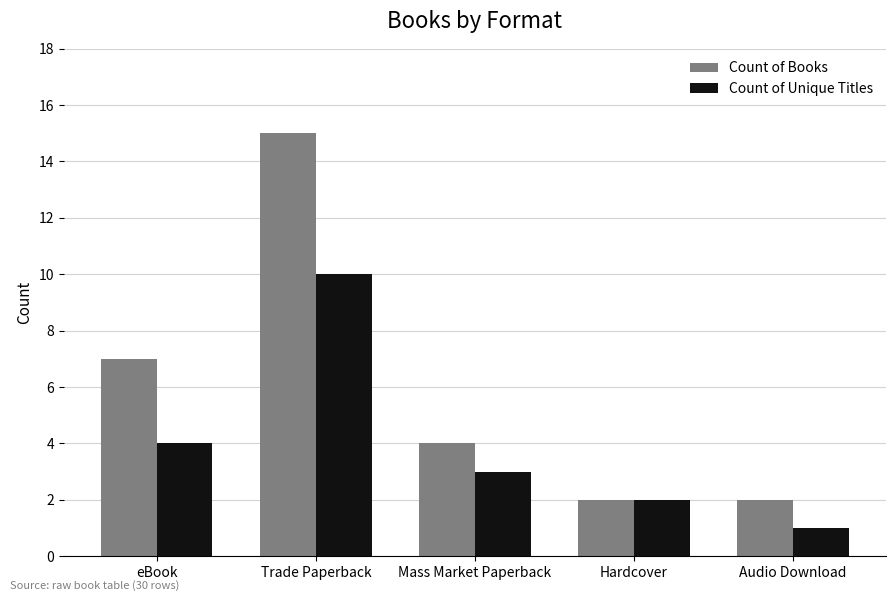

At which category is the sum across all series the highest?

Trade Paperback